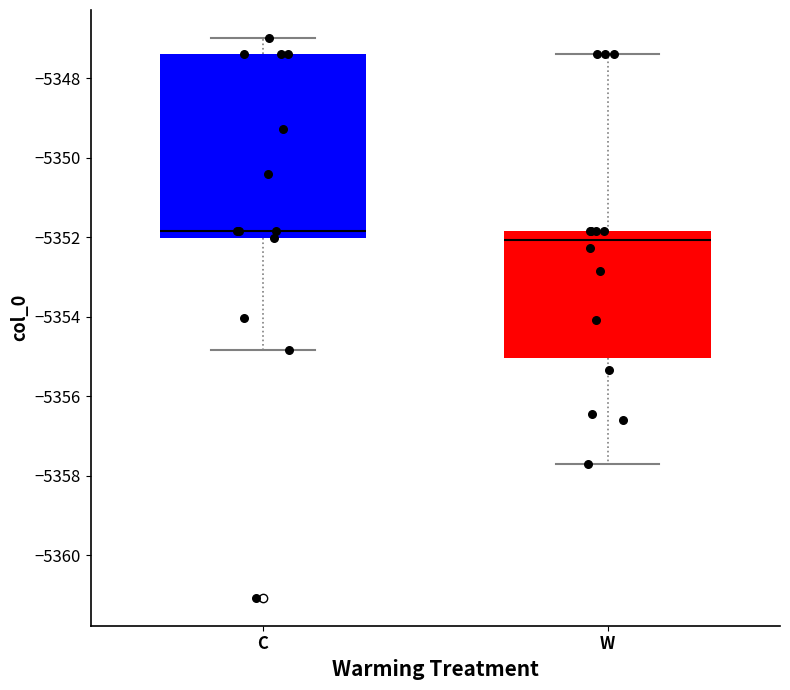

Reading left to right, read every box against the y-axis: the position of its median line, the range the box covers, and the ends of its whiskers. The values are not printed on the chart, so give them approximately, as read against the axis.

C: median -5351.8, box -5352.0 to -5347.4, whiskers -5354.8 to -5347.0
W: median -5352.0, box -5355.0 to -5351.8, whiskers -5357.6 to -5347.4